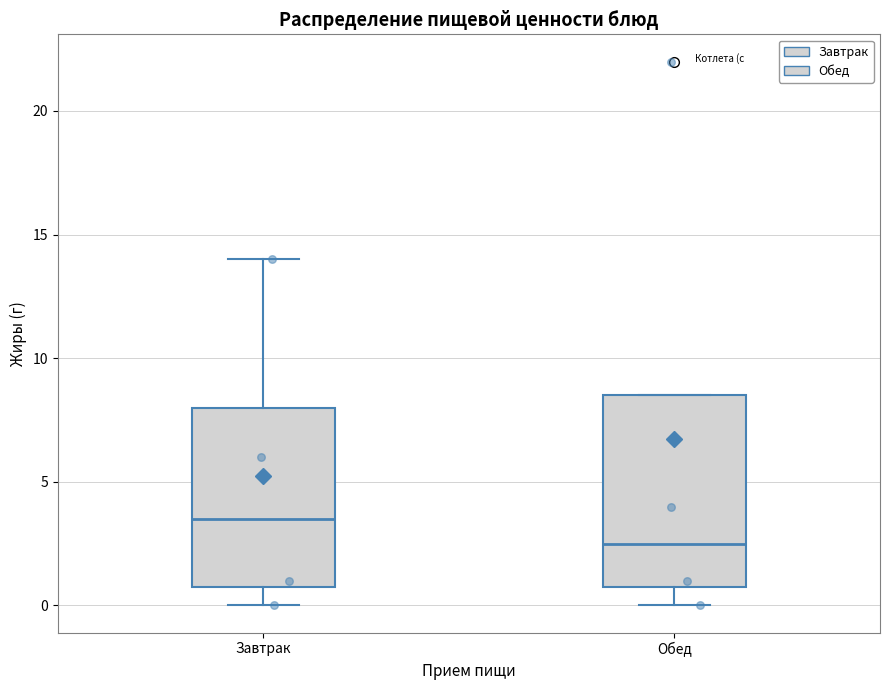

Where does the lower whisker of the box for Завтрак end on the y-axis? The values are not printed on the chart, so give them approximately, as read against the axis.

0.0